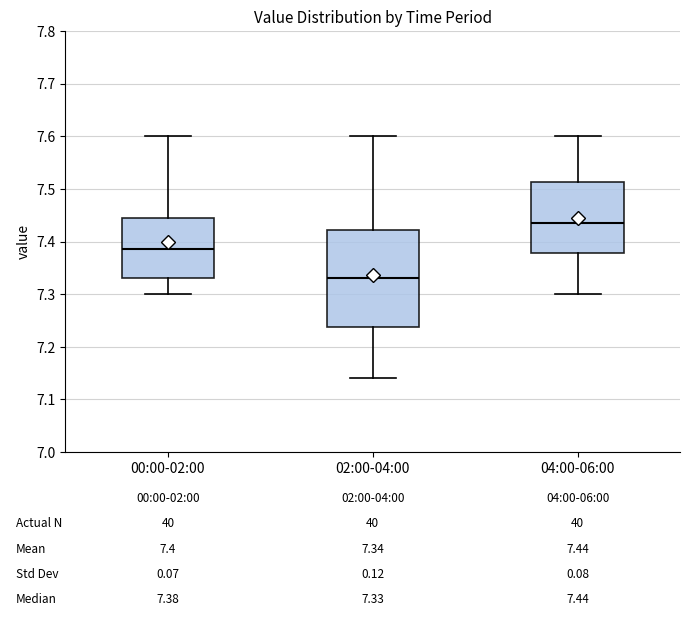

Comparing the boxes themselves (not the whiskers), which one is the tallest?

02:00-04:00